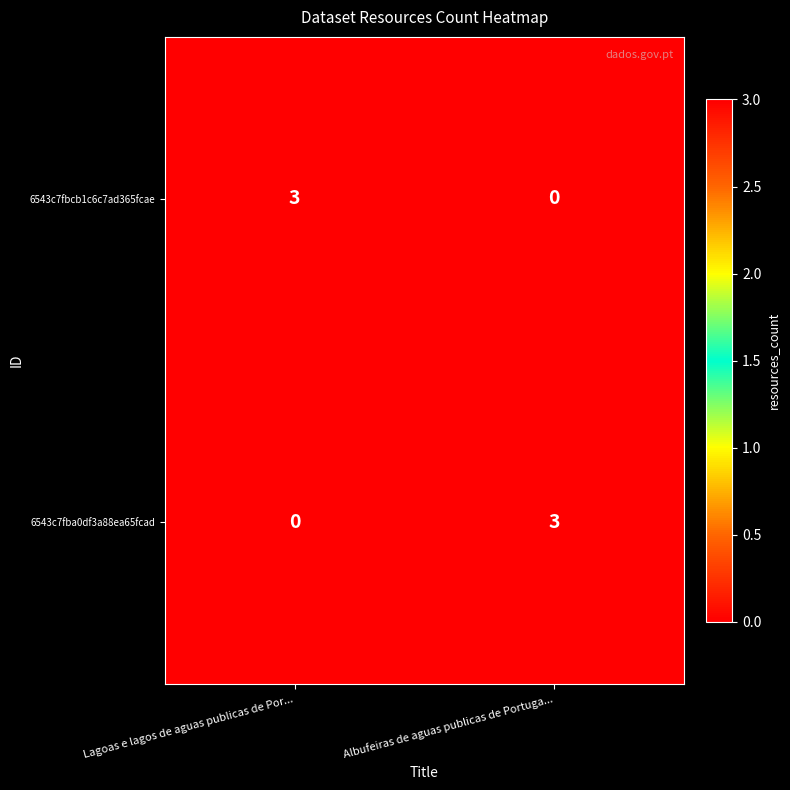

At which label does 6543c7fbcb1c6c7ad365fcae reach its peak?

Lagoas e lagos de aguas publicas de Por...